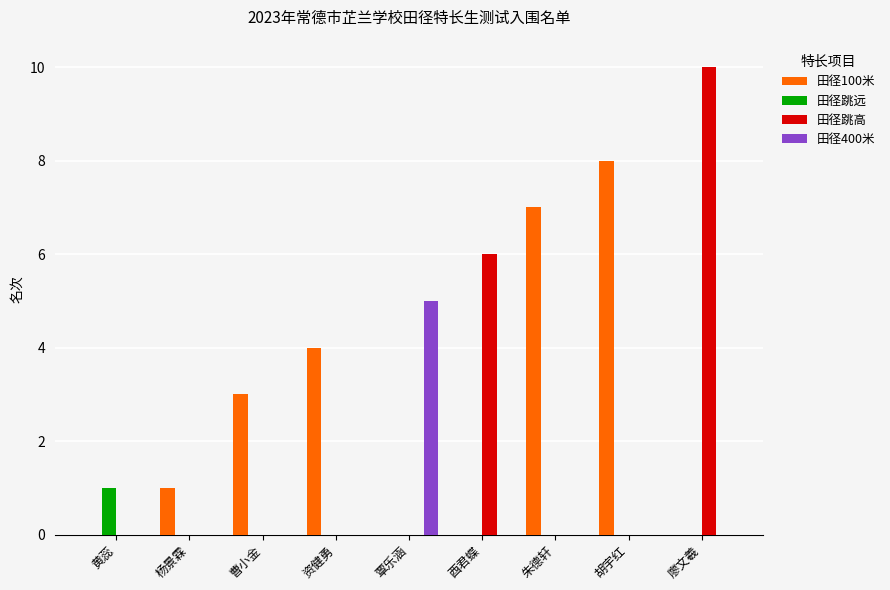

At which category is the sum across all series the highest?

廖文羲